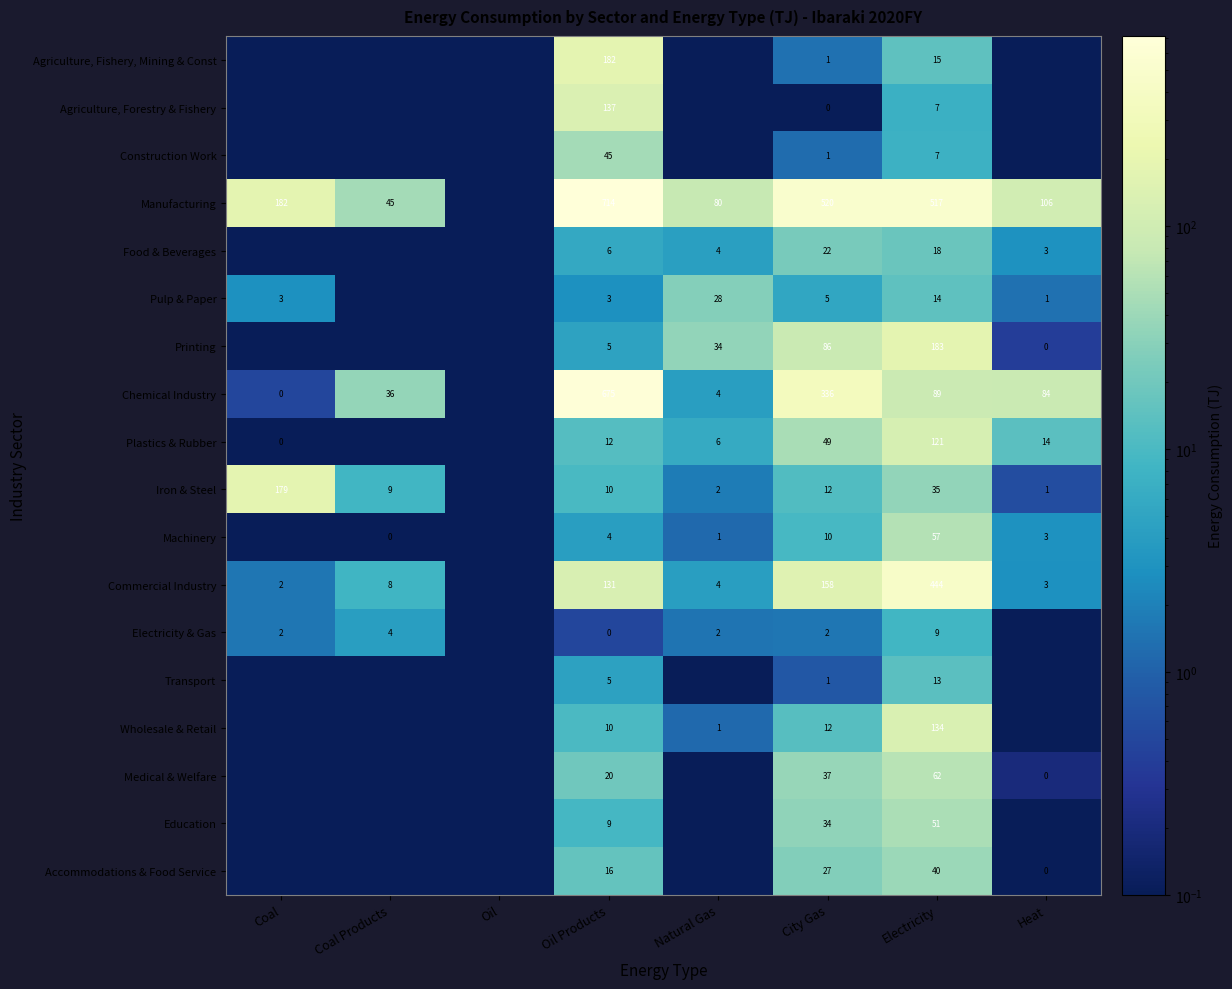

Which has a higher value, City Gas or Oil?

City Gas